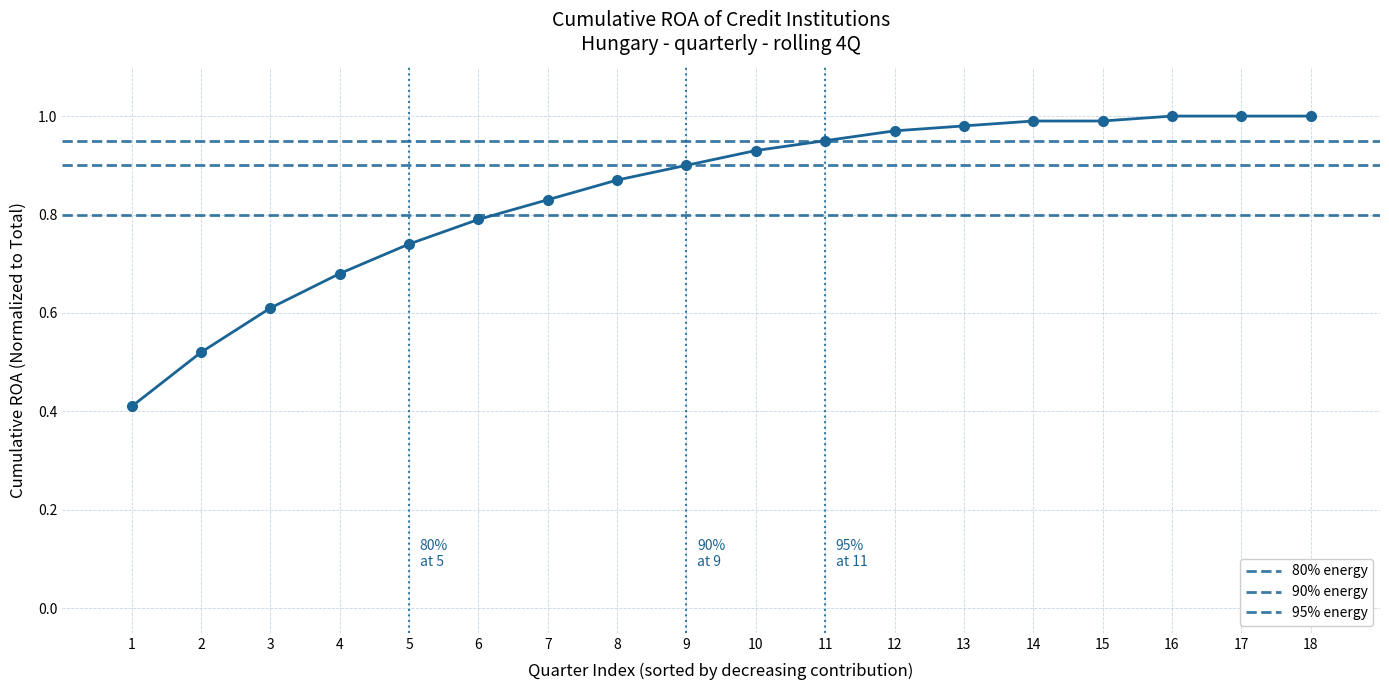

What is the sum of all values?

15.2